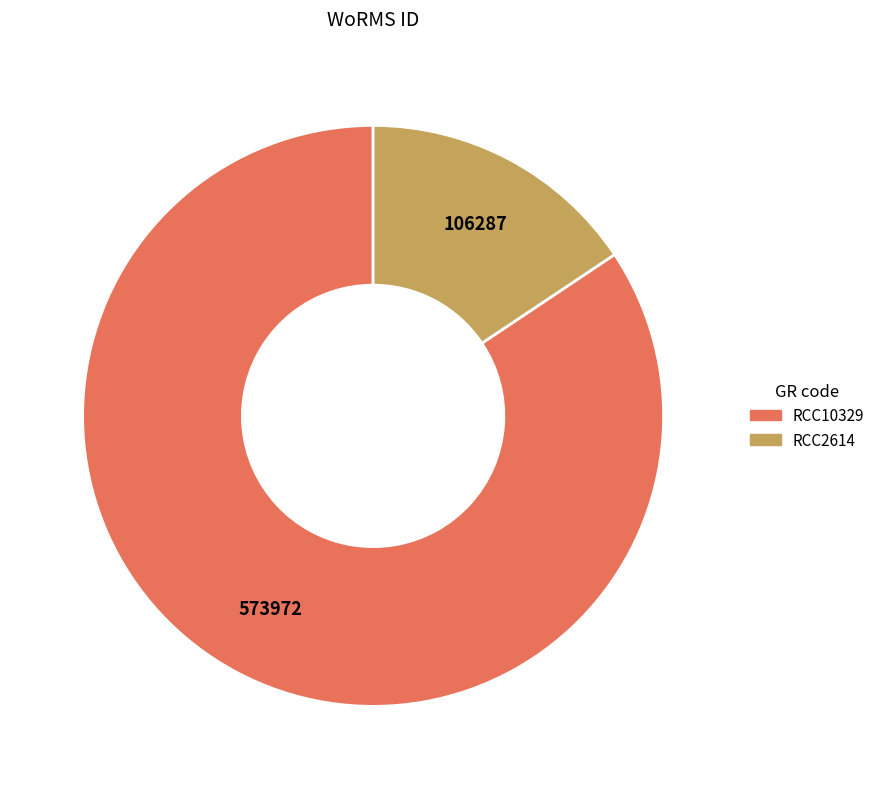

Which slice is the largest?

RCC10329